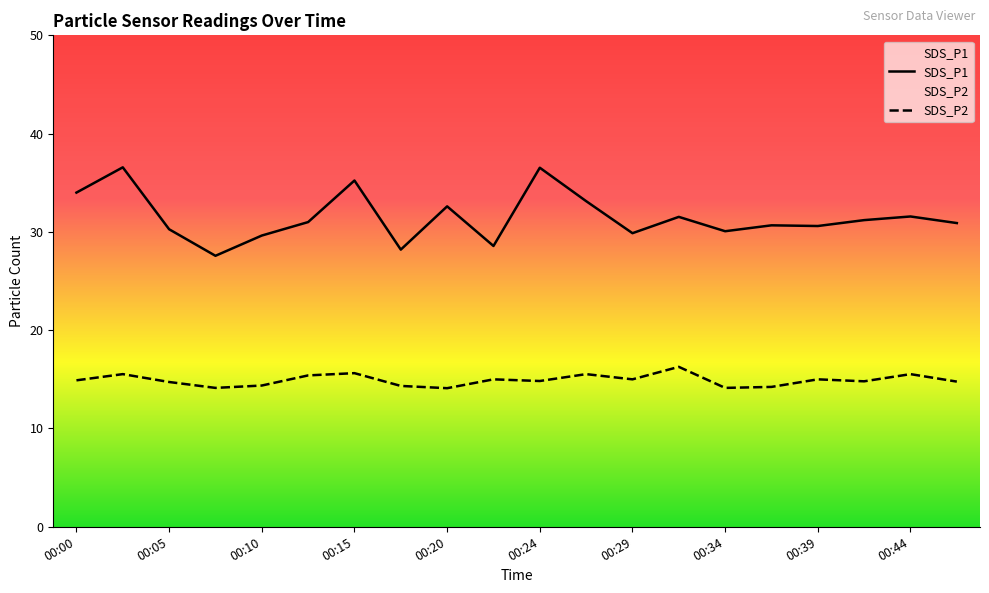

Is the value of SDS_P1 at 00:34 greater than the value of SDS_P2 at 00:39?

Yes